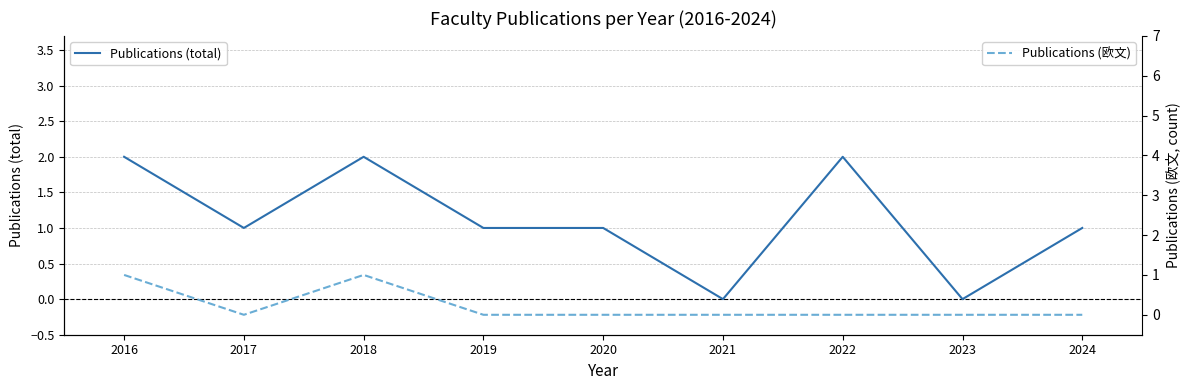

Reading left to right, extract all data points from this chart.

Publications (total): 2016=2	2017=1	2018=2	2019=1	2020=1	2021=0	2022=2	2023=0	2024=1
Publications (欧文): 2016=1	2017=0	2018=1	2019=0	2020=0	2021=0	2022=0	2023=0	2024=0